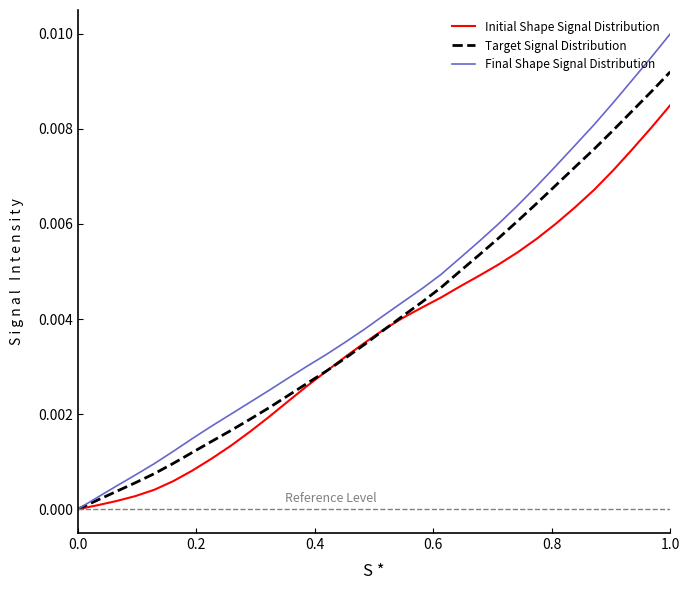

Rank the series by their maximum value, from lowest to highest.

Initial Shape Signal Distribution, Target Signal Distribution, Final Shape Signal Distribution